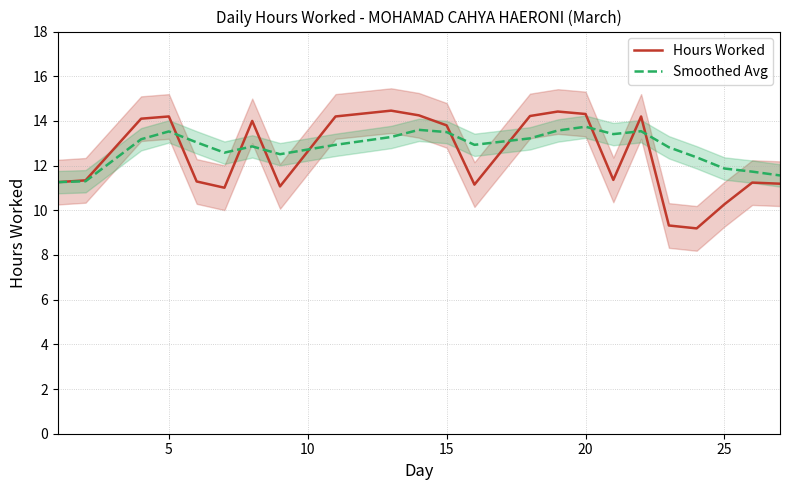

Is this an area chart (filled region under the line)?

No